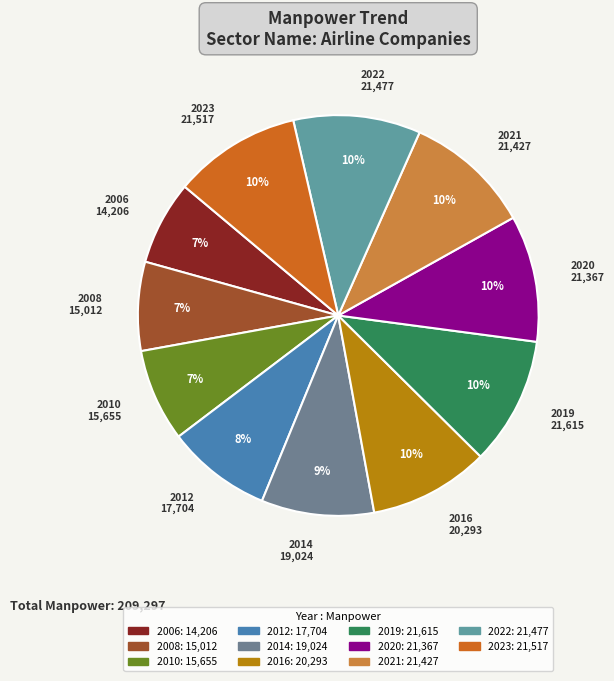

To the nearest percent, what percentage of the pie is 2008?

7%